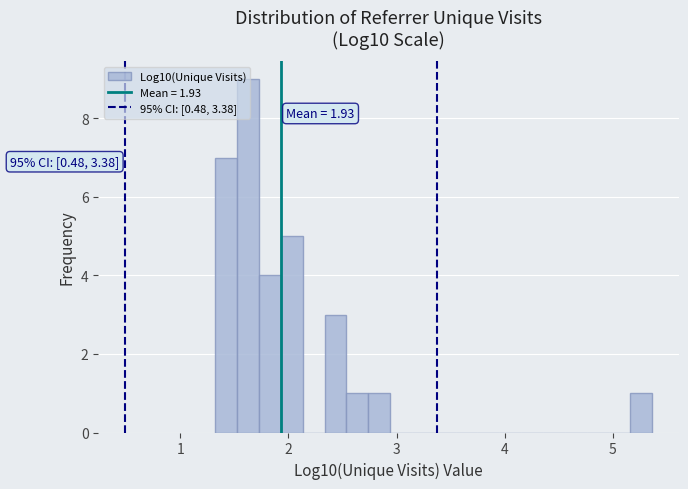

Around what value on the x-axis is the tallest bar? Give the approximate position of its centre, as read against the axis.

1.6